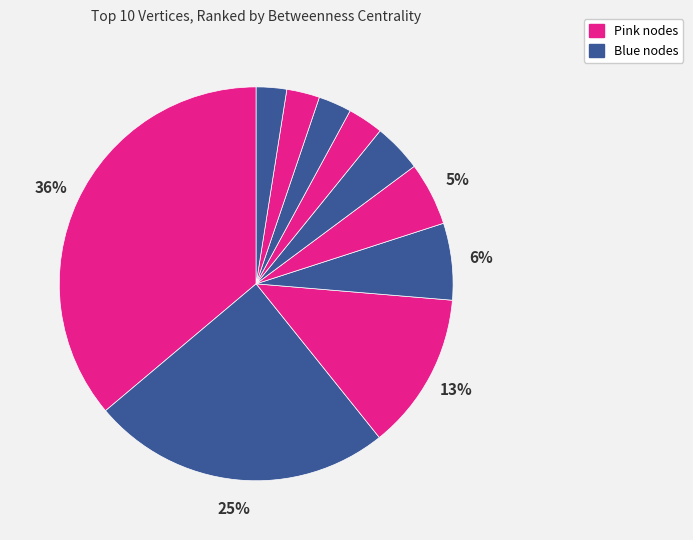

Is there a majority slice in this chart?

No